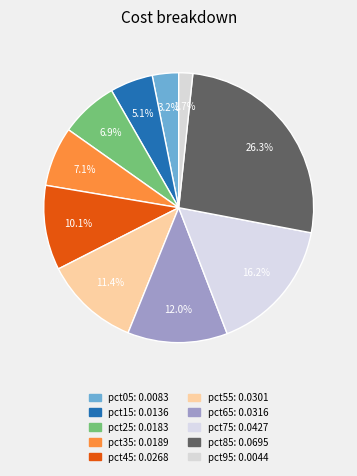

True or false: pct65 accounts for 19% of the total.

False